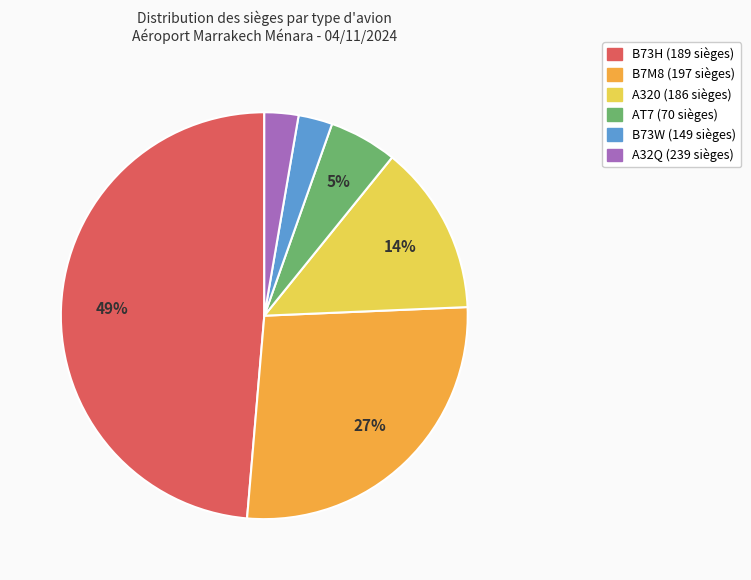

Which has a higher value, B73H or A320?

B73H